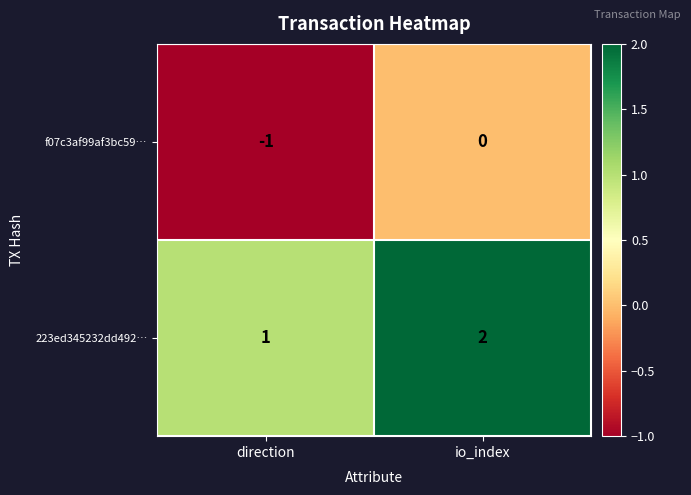

Rank the series by their maximum value, from highest to lowest.

223ed345232dd492…, f07c3af99af3bc59…